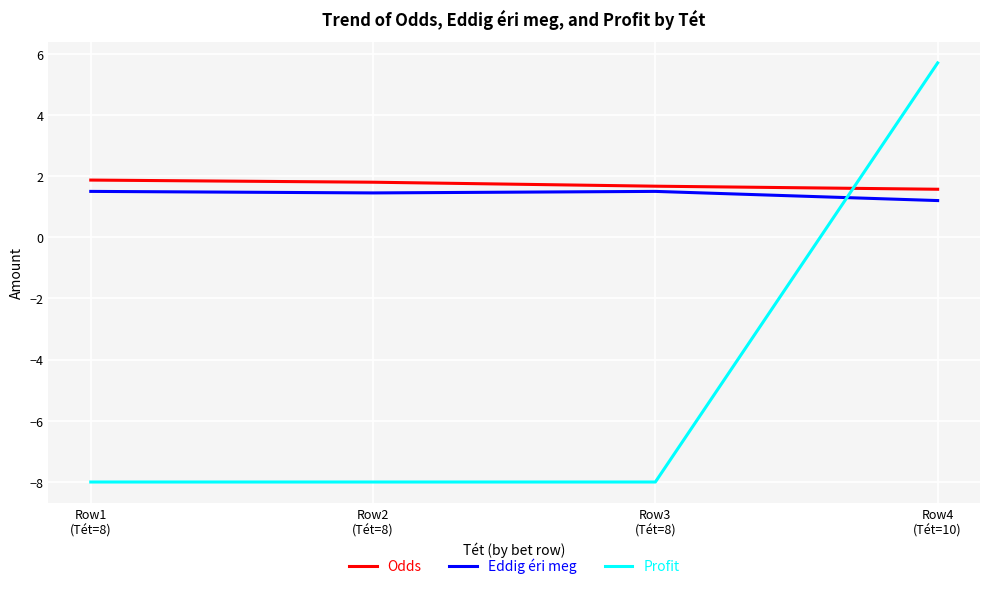

Where is the first local minimum for Eddig éri meg?

Row2
(Tét=8)